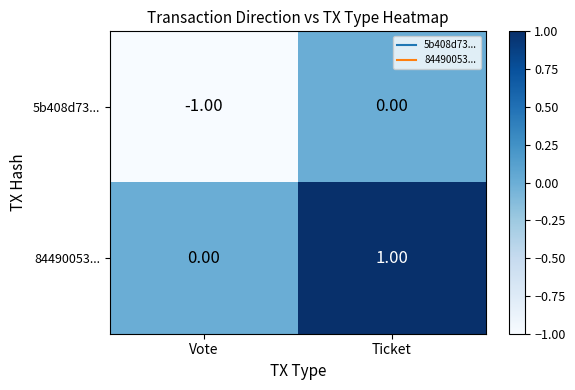

What is the total value across all series at Vote?

-1